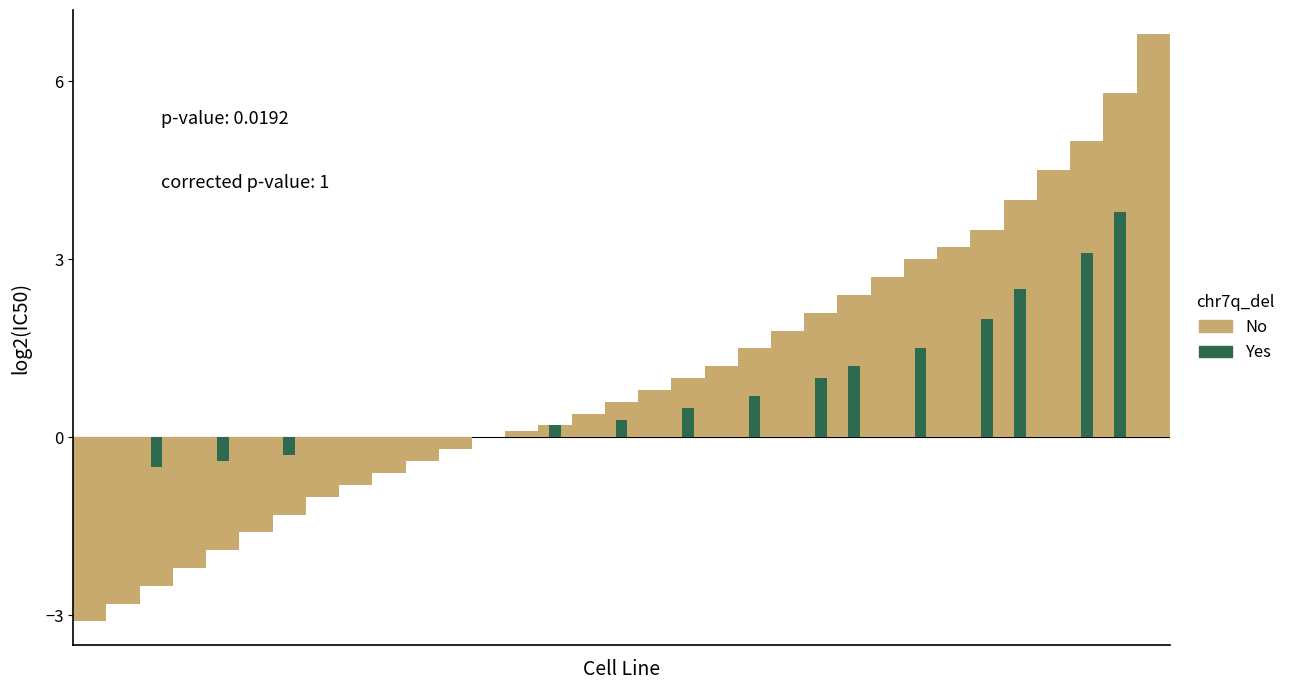

Where does the data first go above 0?

13